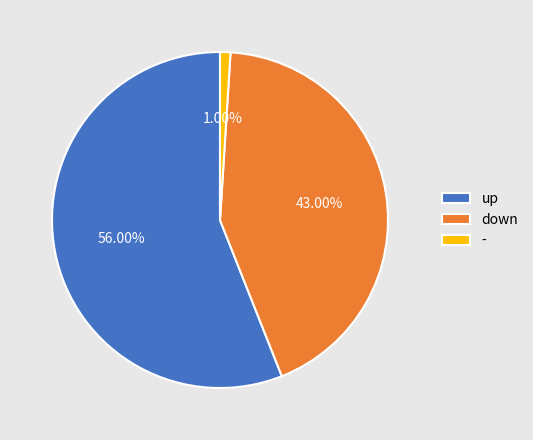

What is the majority slice?

up